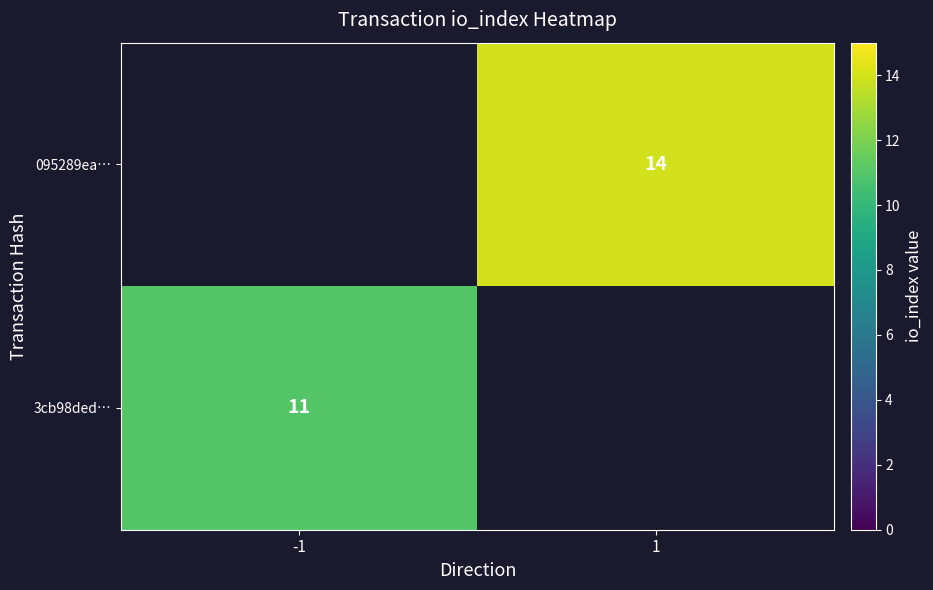

The value of 3cb98ded… at -1 is 11. True or false?

True